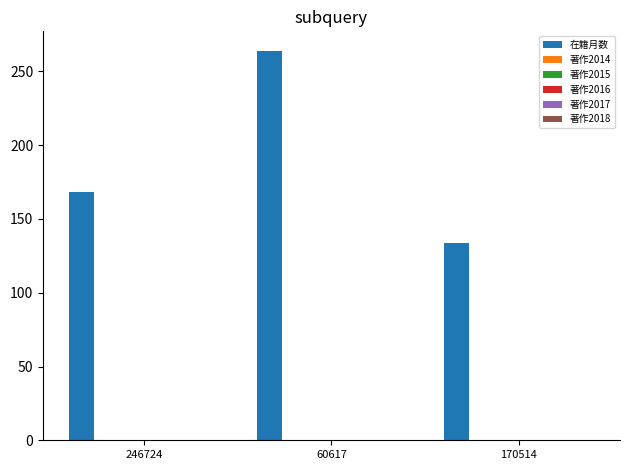

What is the minimum value shown in the chart?

134